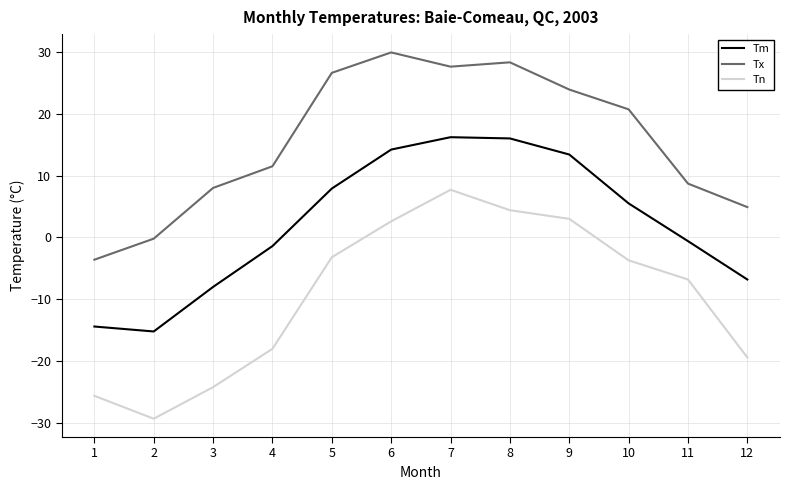

Rank the series by their maximum value, from lowest to highest.

Tn, Tm, Tx